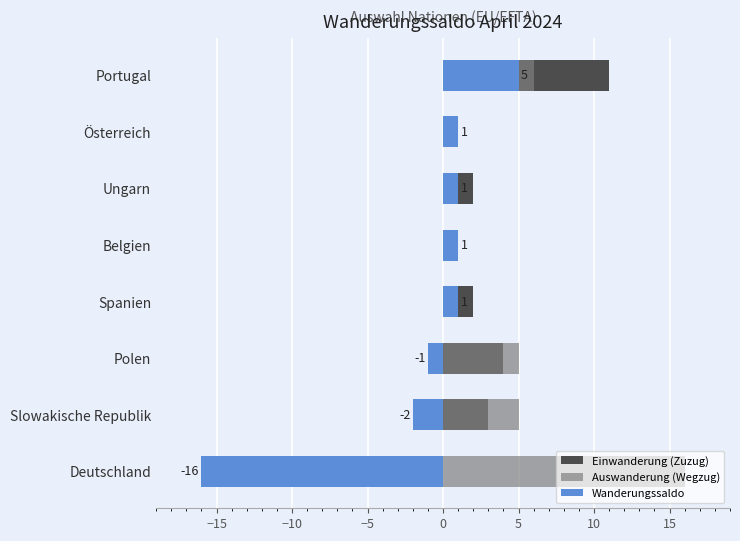

What is the sum of all Wanderungssaldo values?

-10